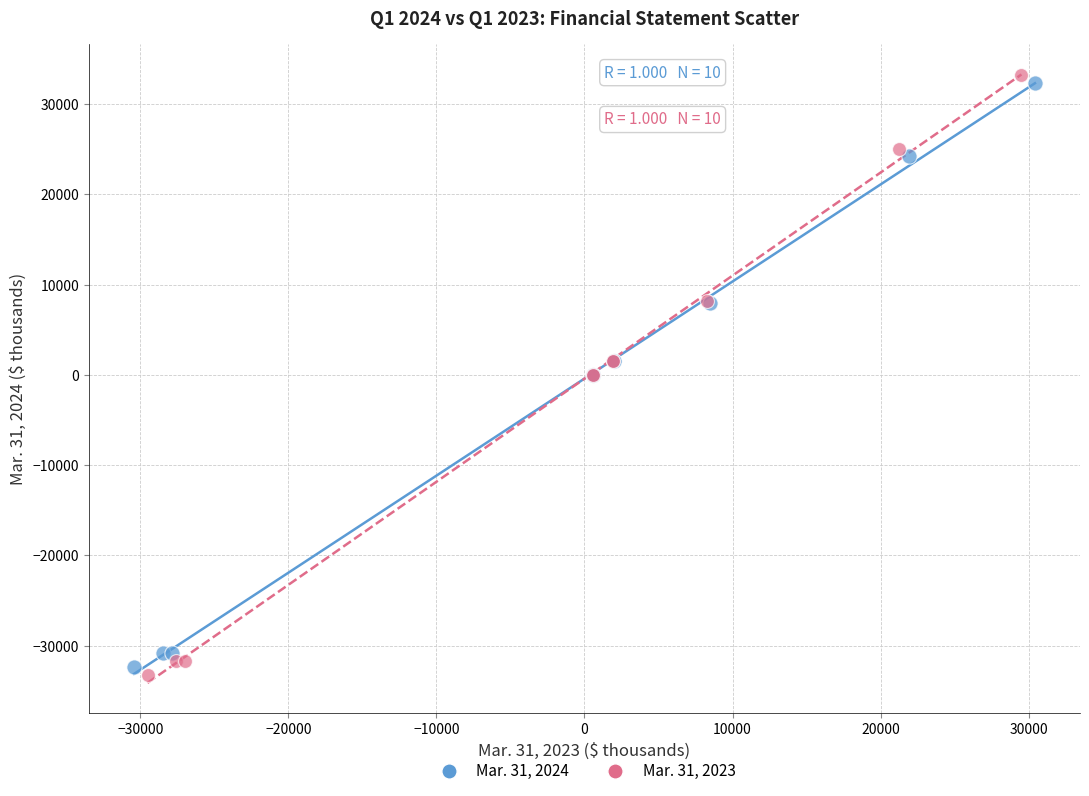

Which series has the largest Y range (max minus min)?

Mar. 31, 2023